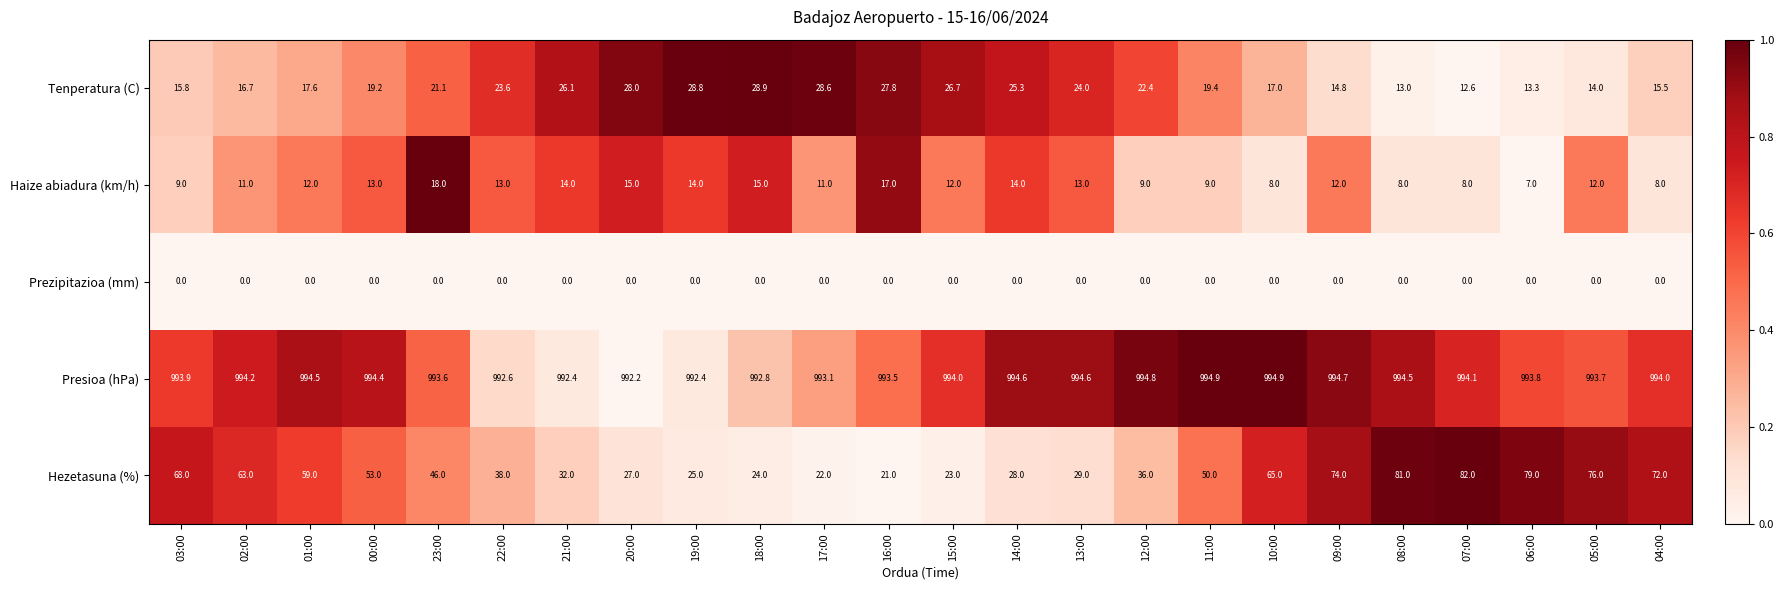

Count the number of categories in the chart.

24